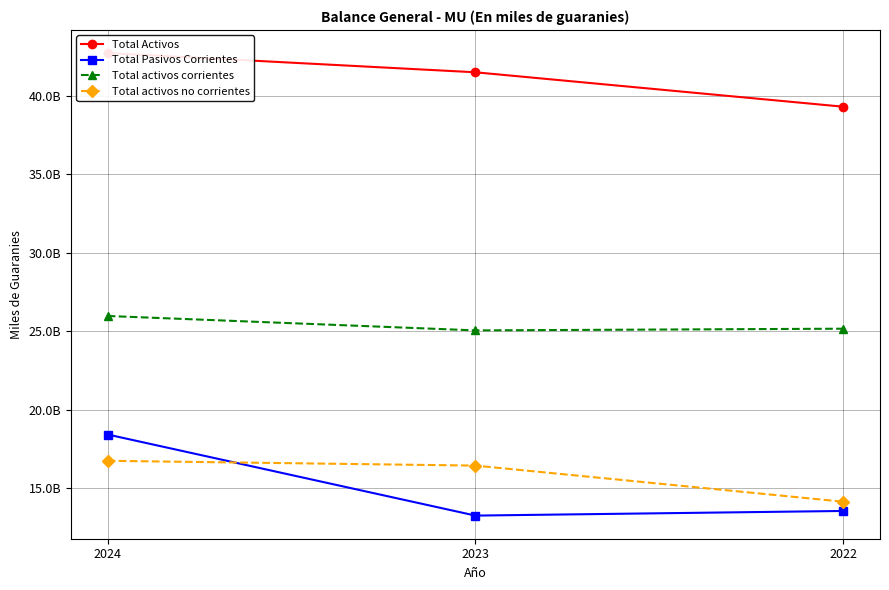

What is the smallest value displayed?

13262355405.0